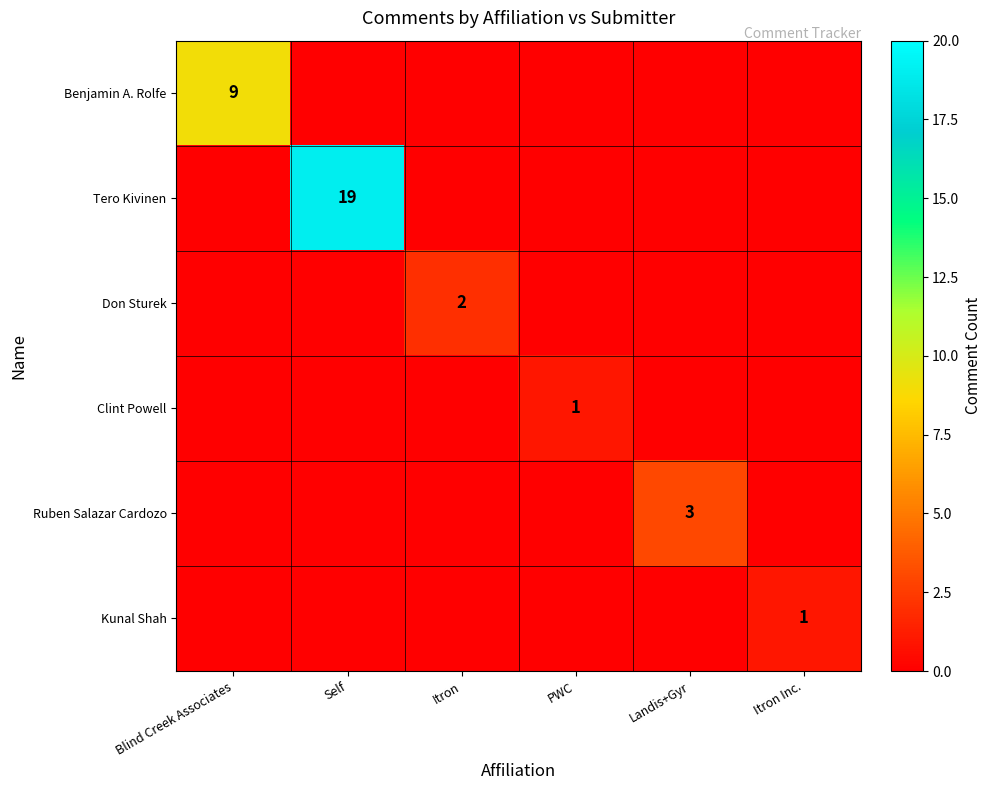

What is the greatest value displayed?

19